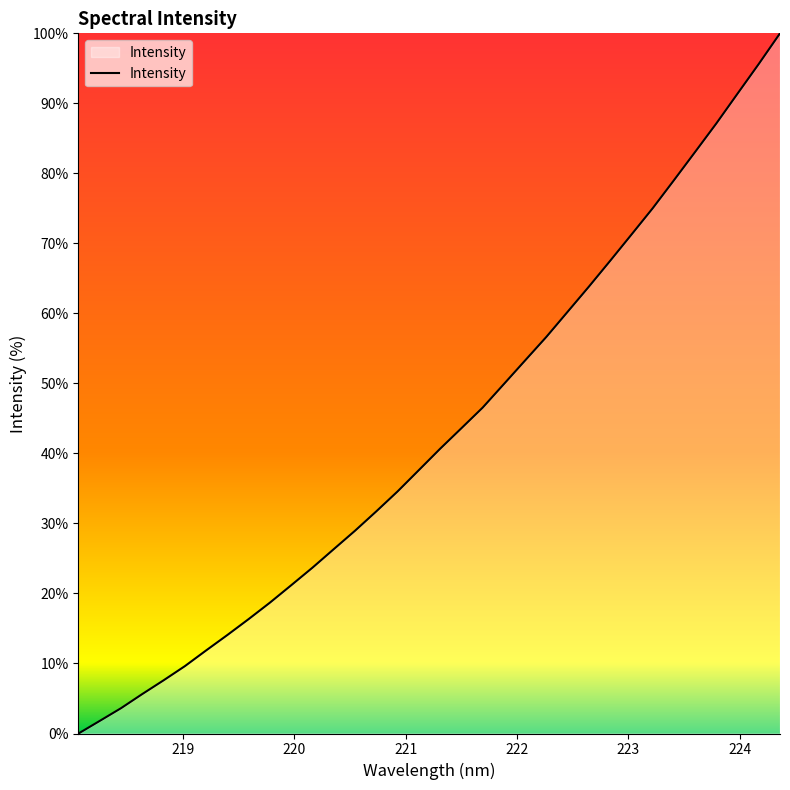

What is the maximum value shown in the chart?

100.0